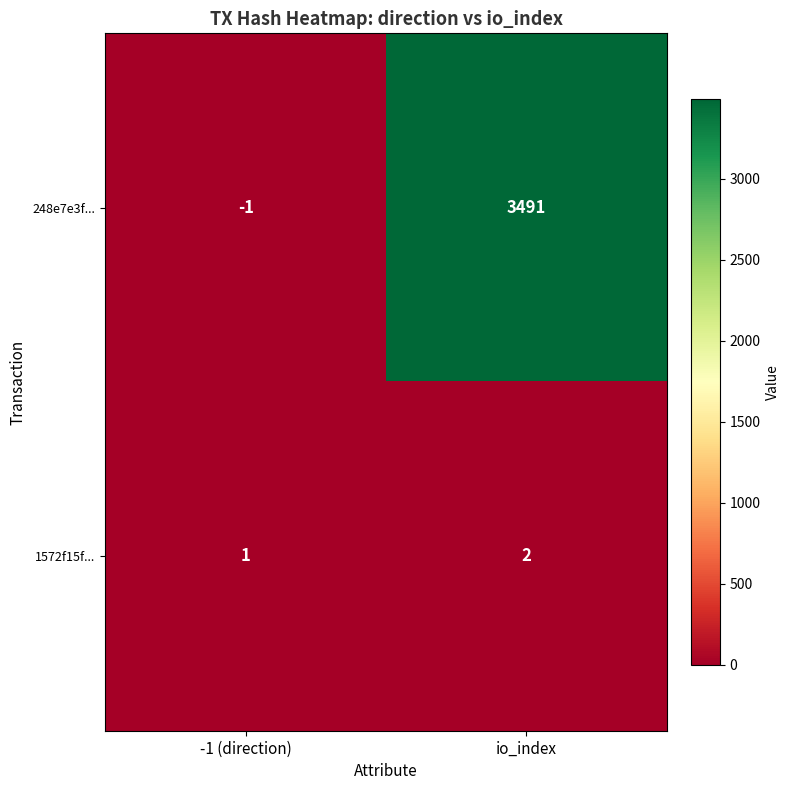

Where is 248e7e3f... nearest to the value 1745?

-1 (direction)